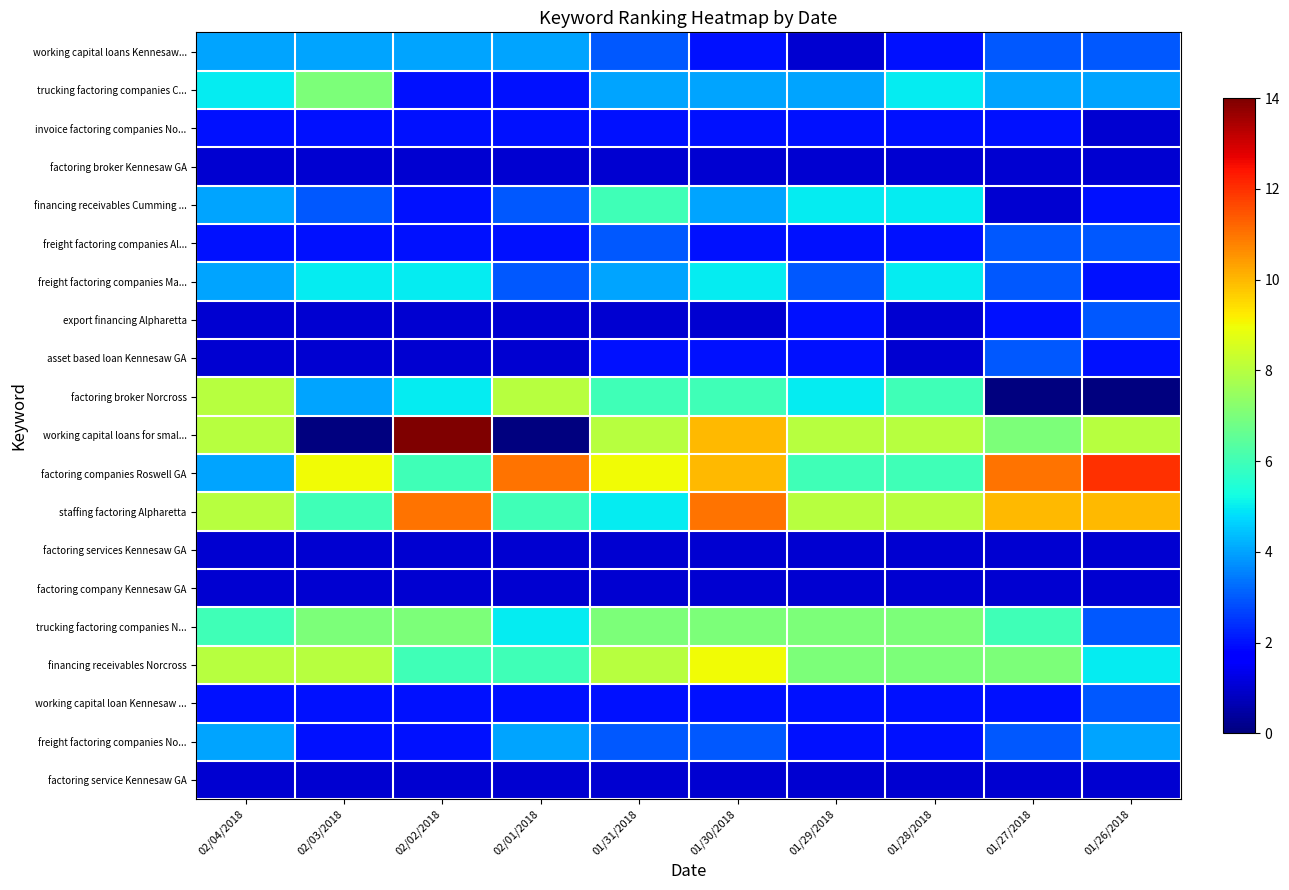

At which category is the sum across all series the highest?

01/30/2018